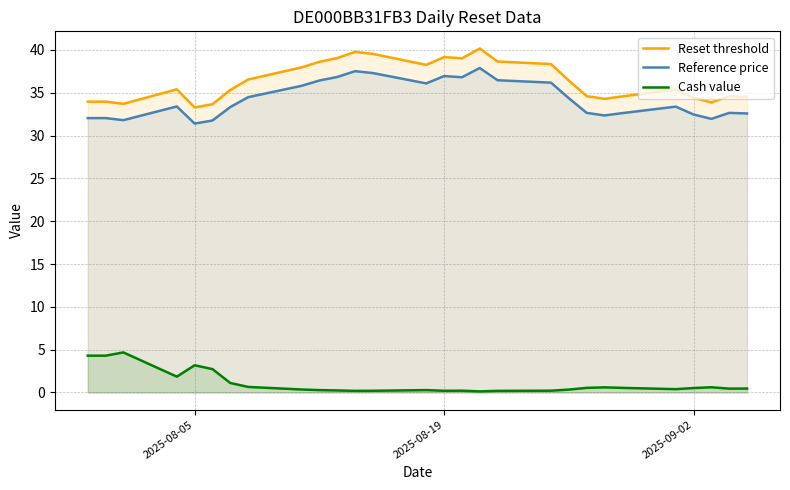

What is the spread (max minus min) of values at 2025-08-05?

30.1